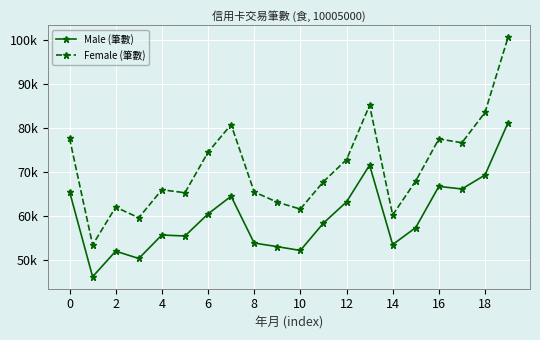

True or false: Female (筆數) and Male (筆數) cross at least once.

False